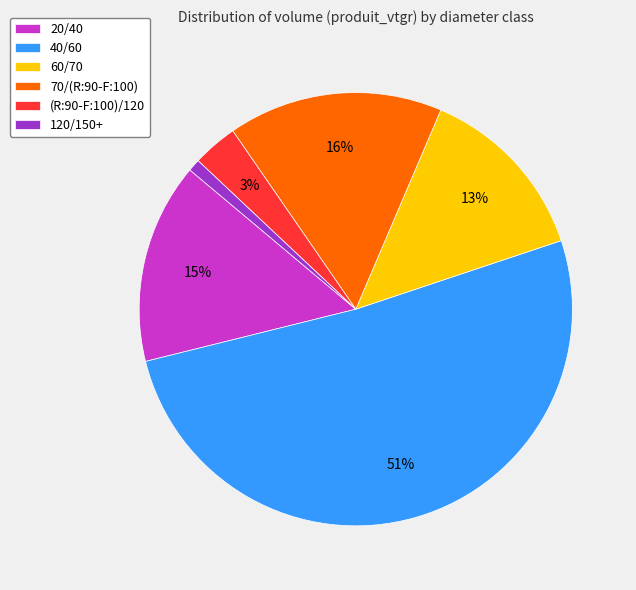

Is the sum of 120/150+ and (R:90-F:100)/120 greater than half?

No